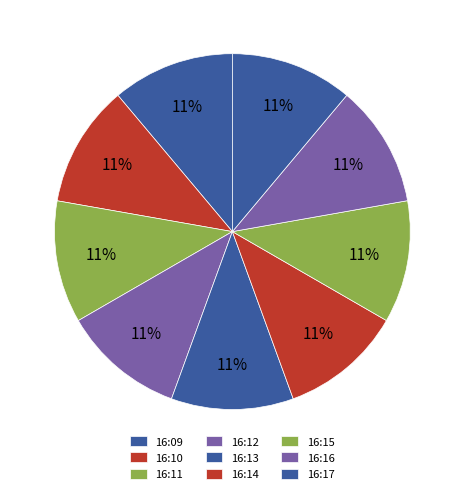

What is the largest slice in the pie chart?

16:09